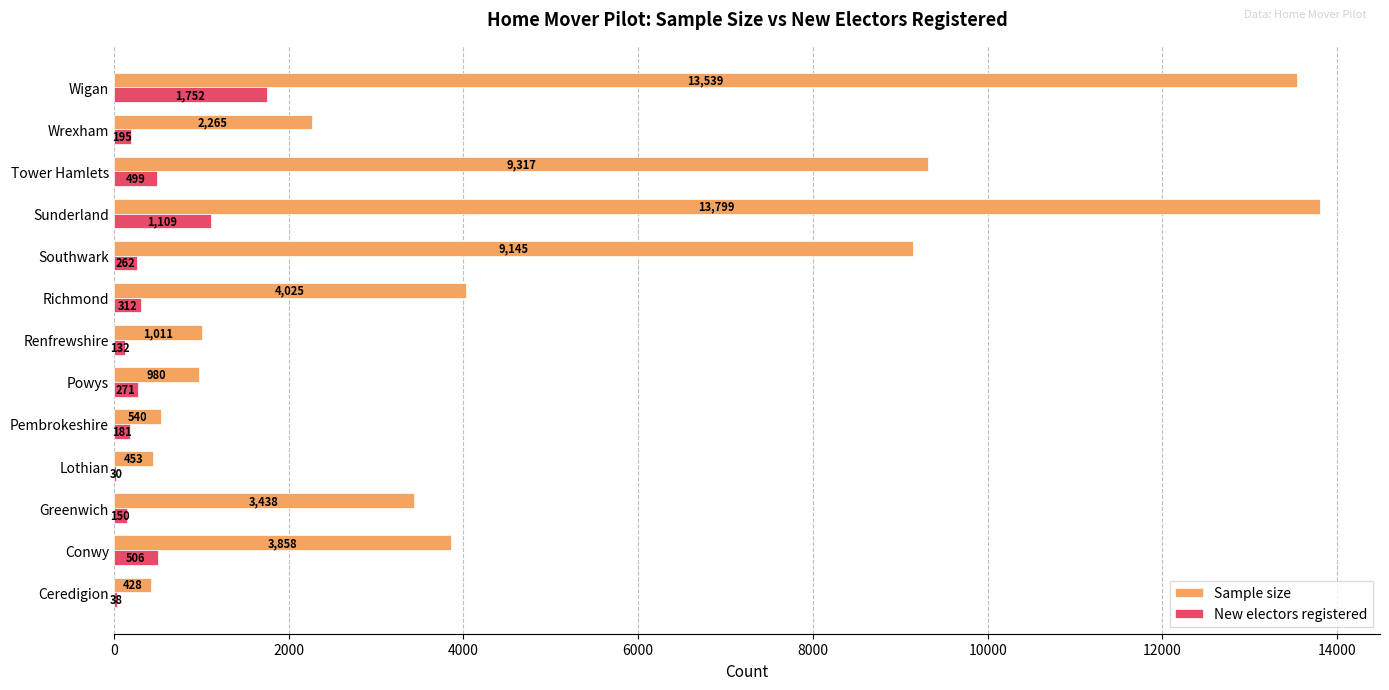

What is the maximum value shown in the chart?

13799